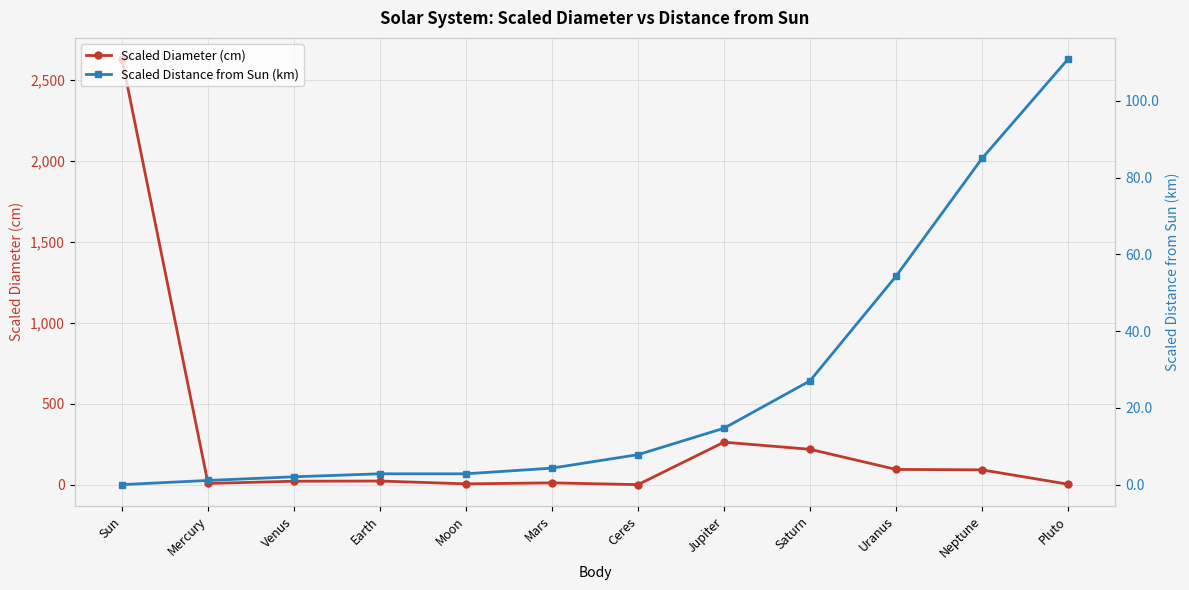

How many data points in Scaled Diameter (cm) are less than 24?

6